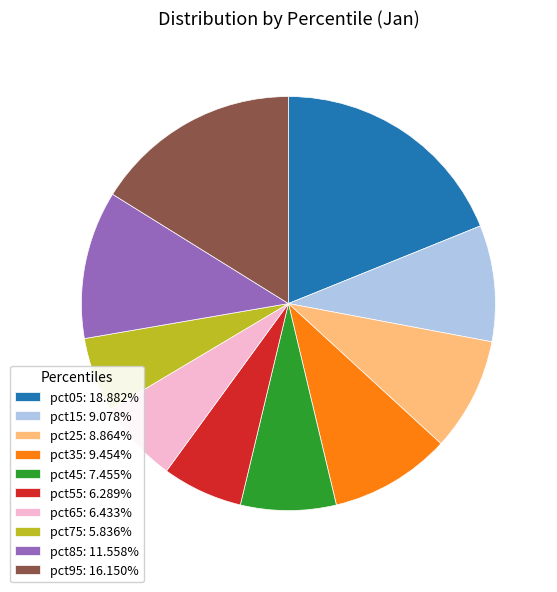

Which has a higher value, pct55 or pct05?

pct05